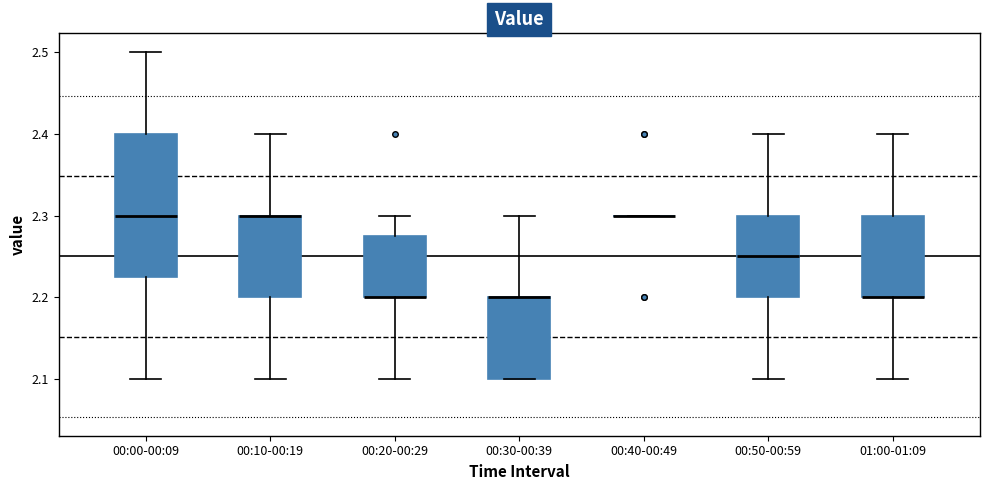

Reading left to right, read every box against the y-axis: the position of its median line, the range the box covers, and the ends of its whiskers. The values are not printed on the chart, so give them approximately, as read against the axis.

00:00-00:09: median 2.30, box 2.23 to 2.40, whiskers 2.10 to 2.50
00:10-00:19: median 2.30 (drawn on the box's upper edge), box 2.20 to 2.30, whiskers 2.10 to 2.40
00:20-00:29: median 2.20 (drawn on the box's lower edge), box 2.20 to 2.28, whiskers 2.10 to 2.30
00:30-00:39: median 2.20 (drawn on the box's upper edge), box 2.10 to 2.20, whiskers 2.10 to 2.30
00:40-00:49: box collapsed to a line at 2.30, whiskers 2.30 to 2.30
00:50-00:59: median 2.25, box 2.20 to 2.30, whiskers 2.10 to 2.40
01:00-01:09: median 2.20 (drawn on the box's lower edge), box 2.20 to 2.30, whiskers 2.10 to 2.40